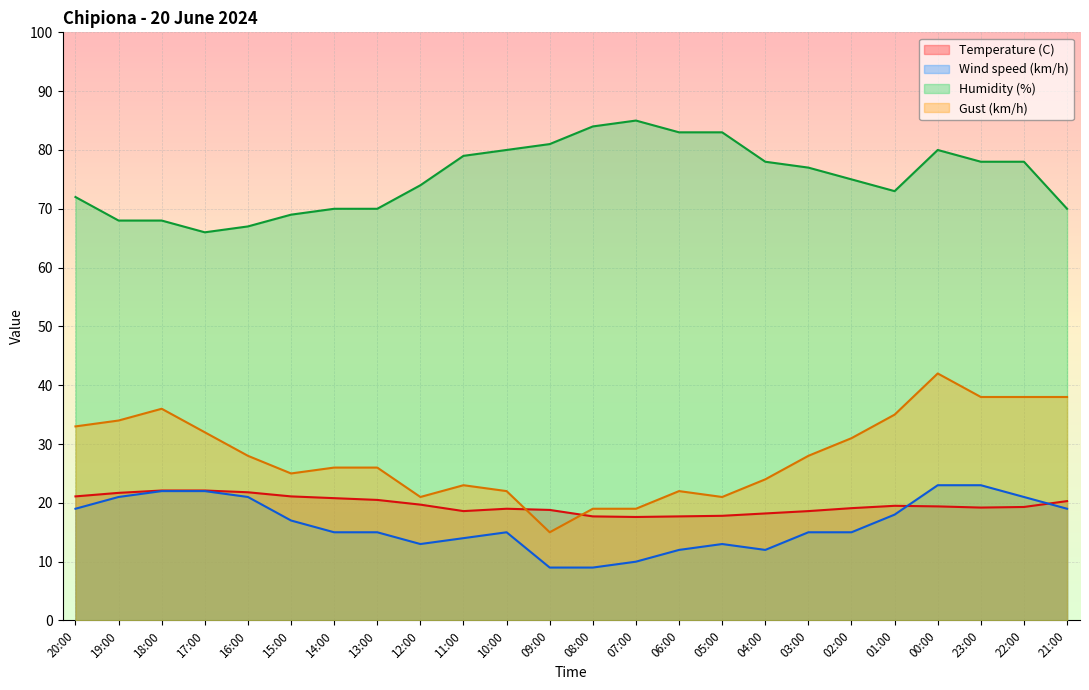

Is it true that Temperature (C) equals 21.1 at 15:00?

True